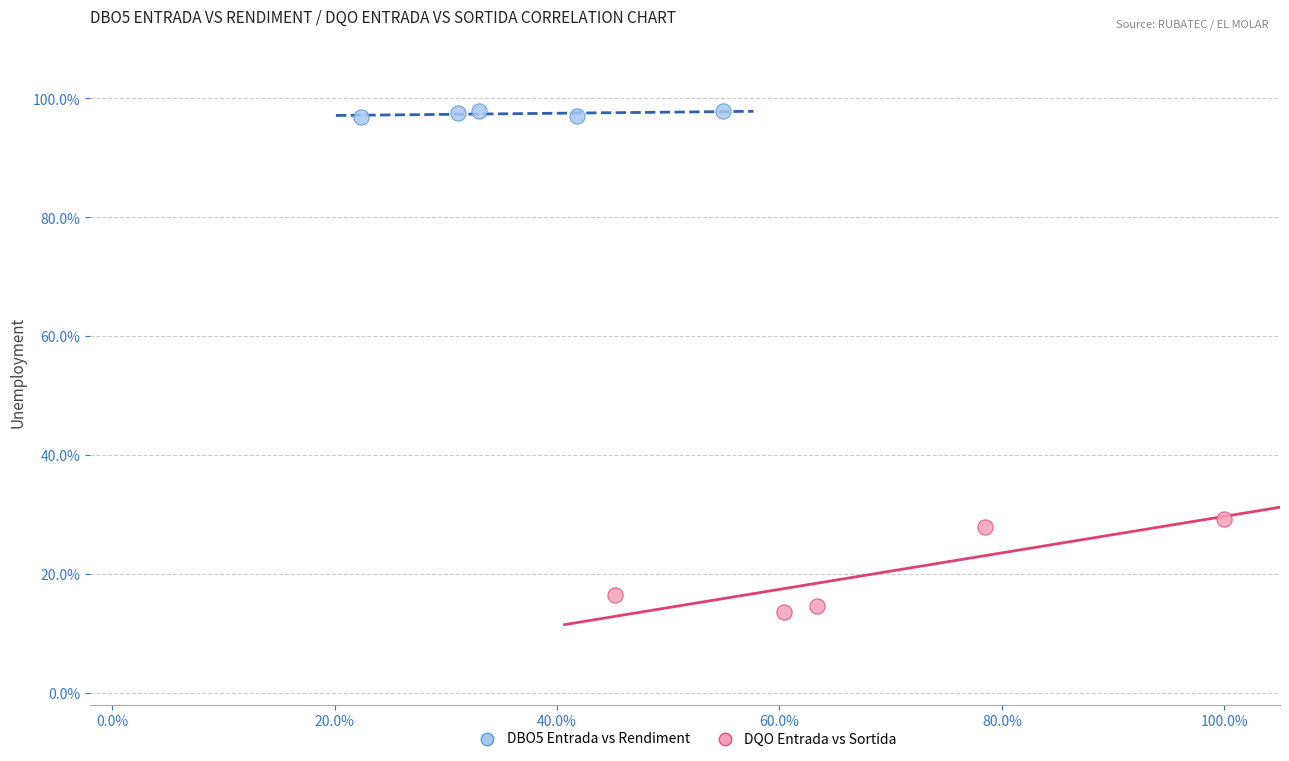

Which series contains the lowest Y value?

DQO Entrada vs Sortida